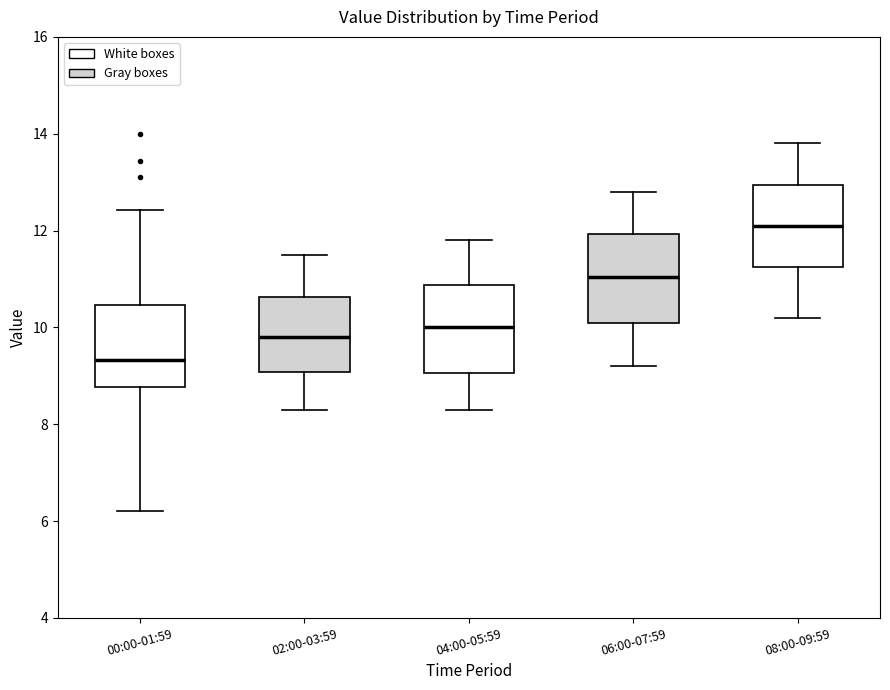

Reading left to right, transcribe this box plot: for each box, give where its median line is, the range the box spans, and where its two whiskers end, as read against the y-axis. The values are not printed on the chart, so give them approximately, as read against the axis.

00:00-01:59: median 9.4, box 8.8 to 10.4, whiskers 6.2 to 12.4
02:00-03:59: median 9.8, box 9.0 to 10.6, whiskers 8.4 to 11.6
04:00-05:59: median 10.0, box 9.0 to 10.8, whiskers 8.4 to 11.8
06:00-07:59: median 11.0, box 10.2 to 12.0, whiskers 9.2 to 12.8
08:00-09:59: median 12.2, box 11.2 to 13.0, whiskers 10.2 to 13.8